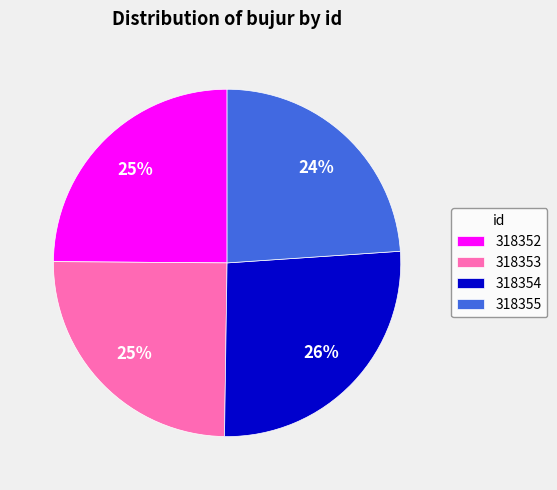

Is the sum of 318354 and 318353 greater than half?

Yes